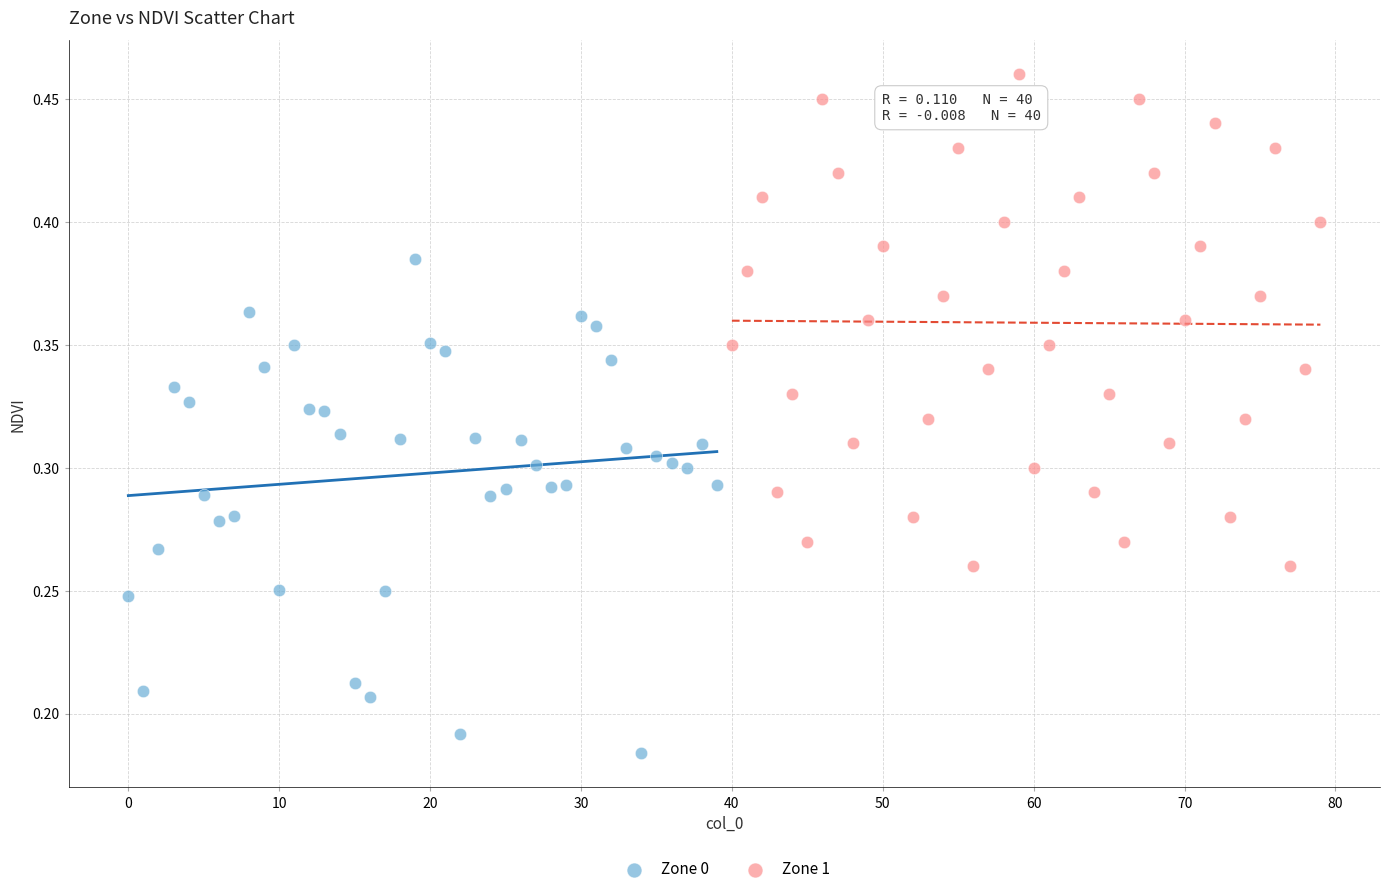

Which series reaches the minimum Y coordinate?

Zone 0